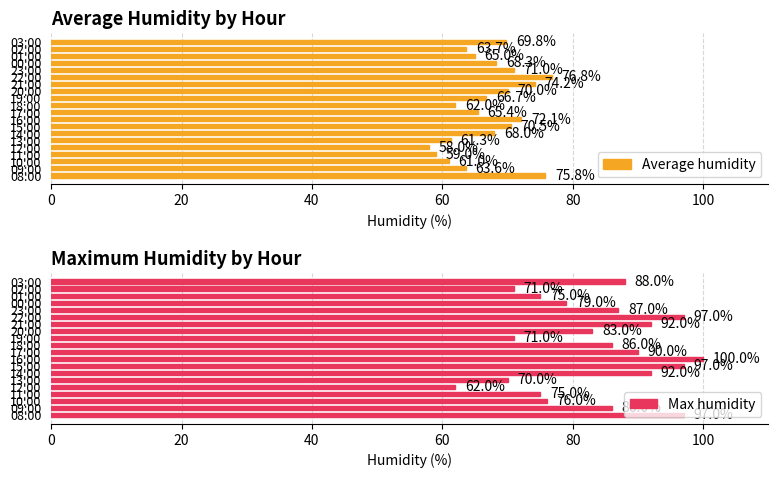

What is the difference between the maximum and minimum values in the Max humidity series?

38